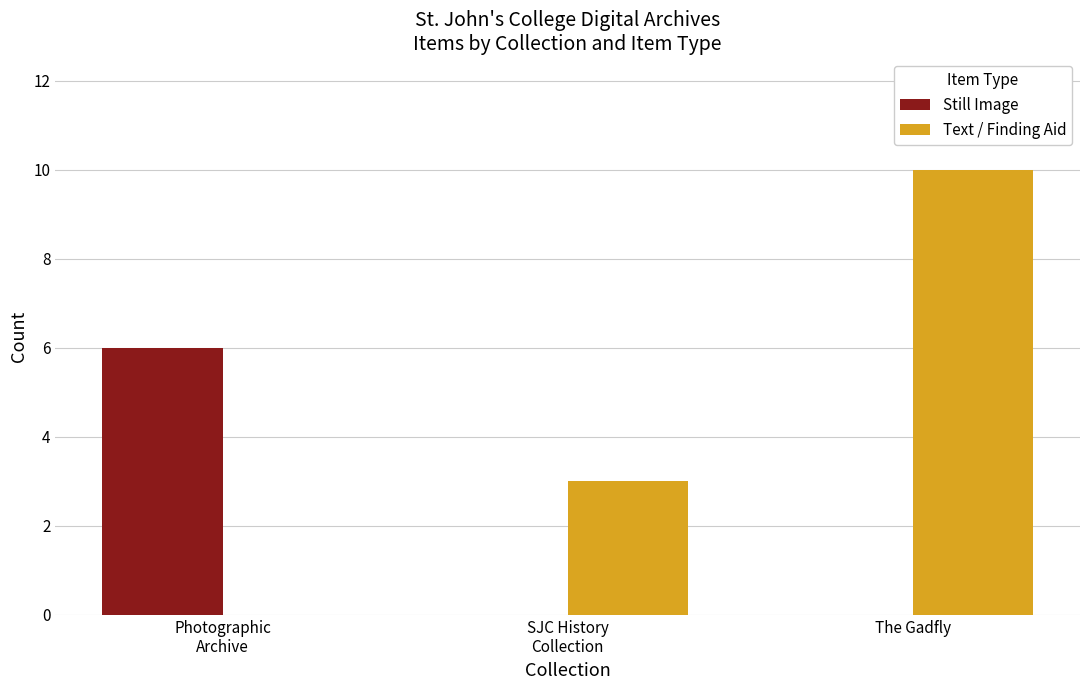

Is it true that Text / Finding Aid equals 4 at The Gadfly?

False